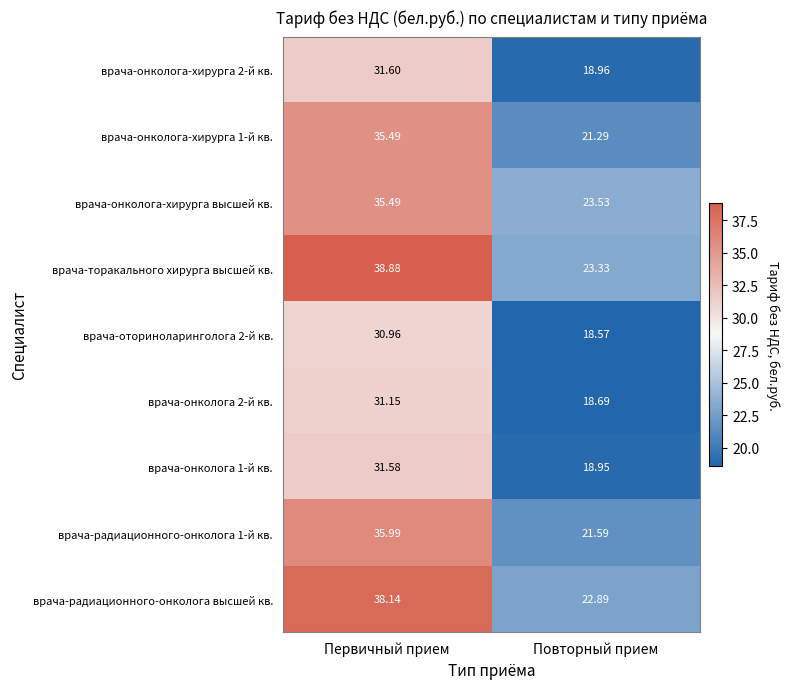

What is the maximum value shown in the chart?

38.9